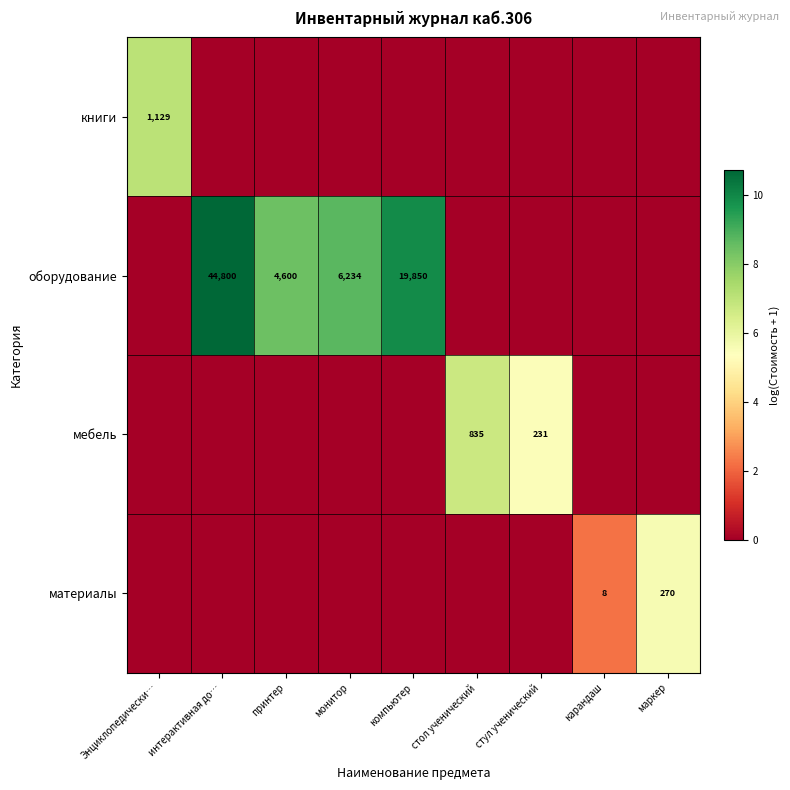

What is the sum of the оборудование values at монитор and принтер?

10834